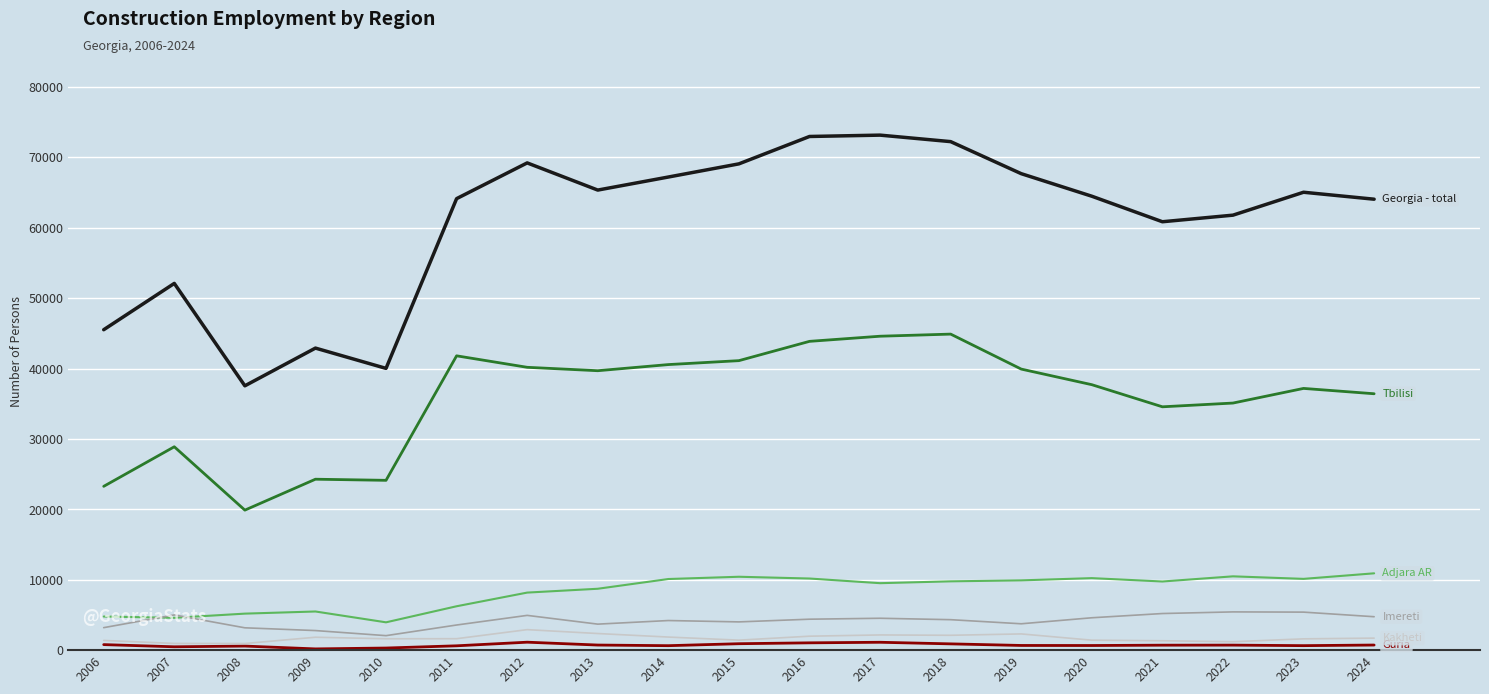

What is the greatest value displayed?

73154